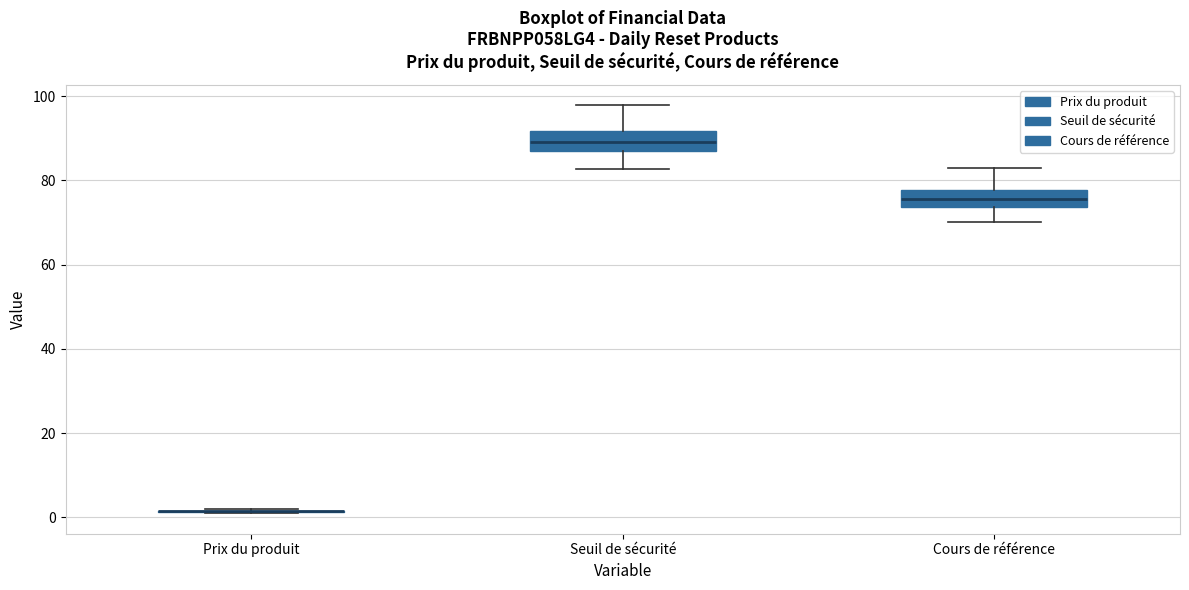

Where is the lower edge of the box for Seuil de sécurité on the y-axis? The values are not printed on the chart, so give them approximately, as read against the axis.

86